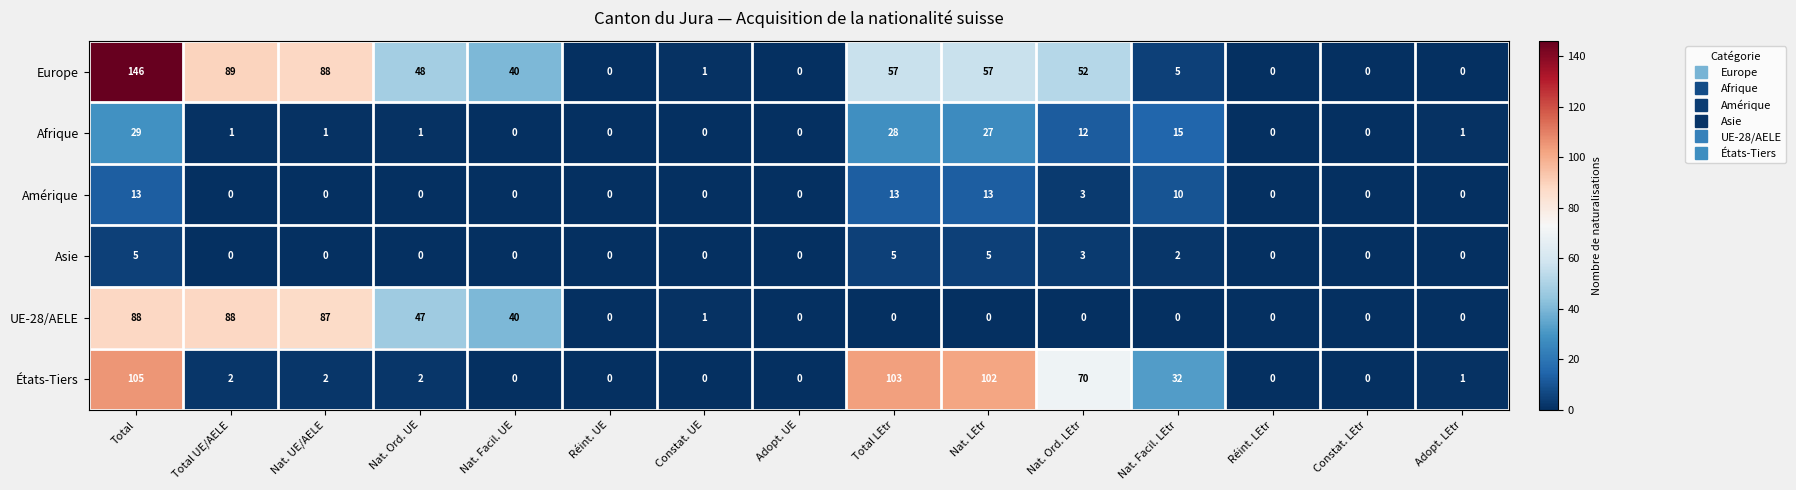

Rank the series by their maximum value, from highest to lowest.

Europe, États-Tiers, UE-28/AELE, Afrique, Amérique, Asie